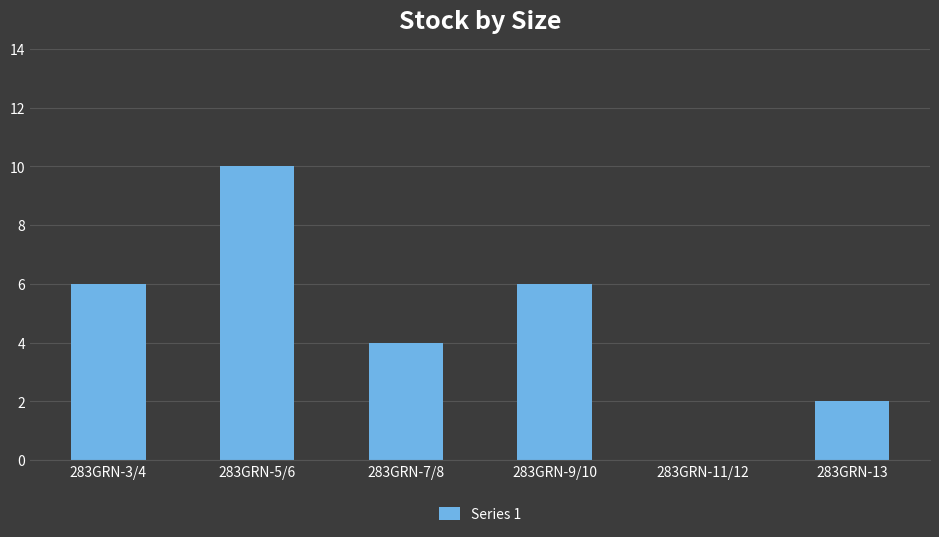

Which category has the highest value across all series?

283GRN-5/6